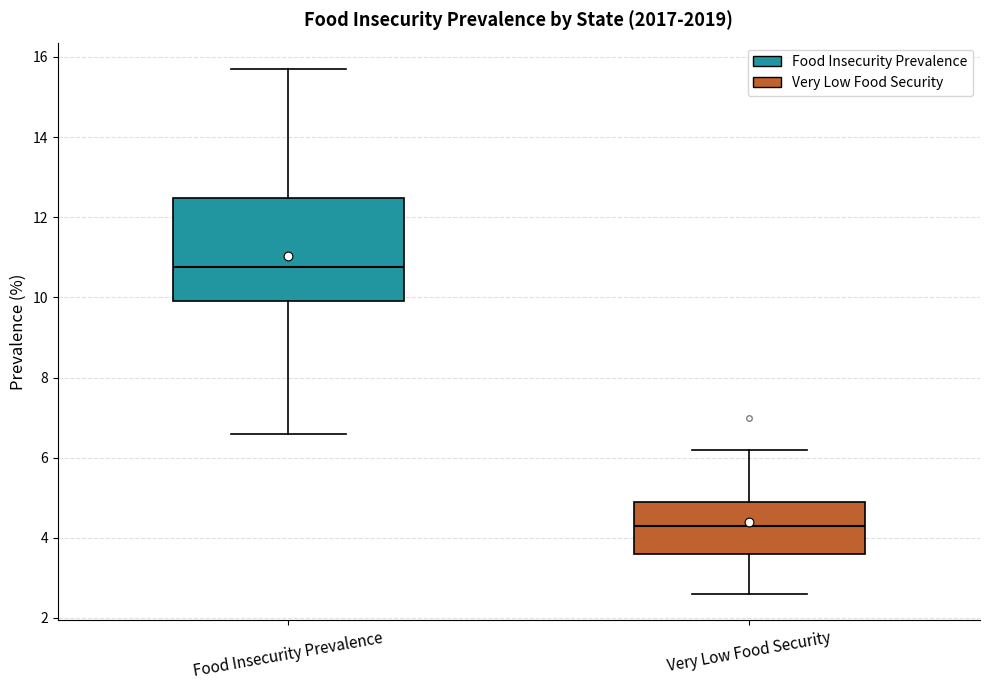

Comparing the boxes themselves (not the whiskers), which one is the tallest?

Food Insecurity Prevalence